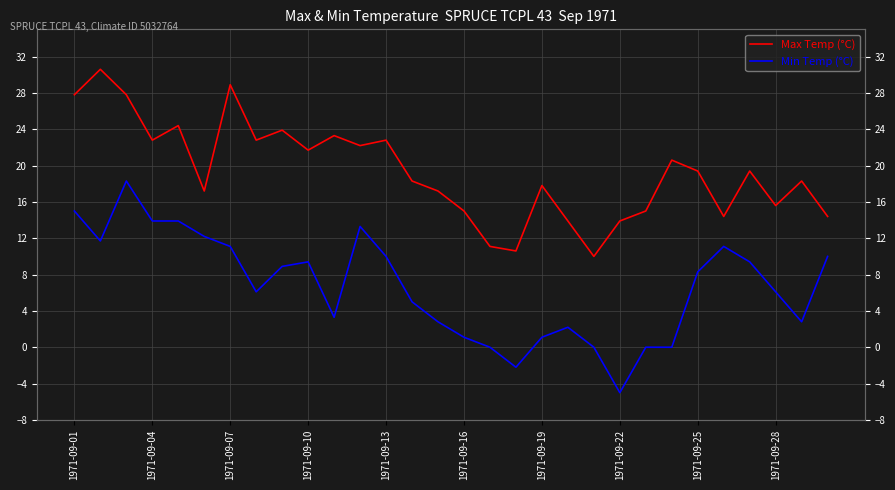

What is the greatest value displayed?

30.6